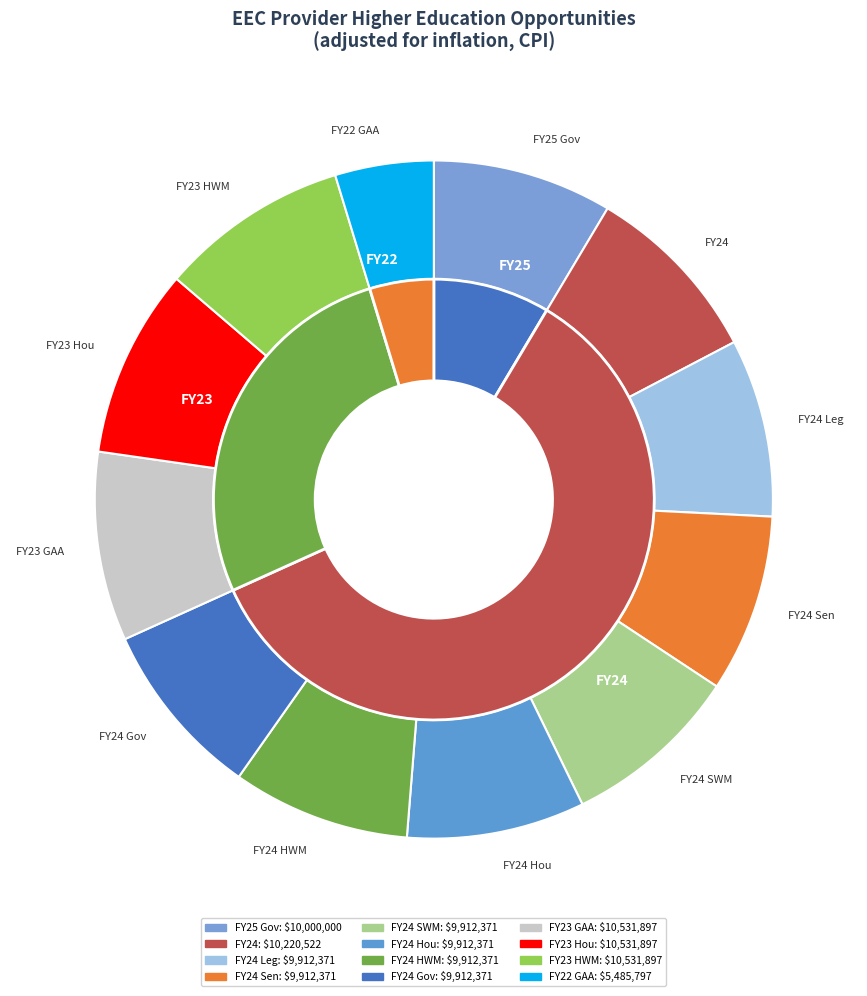

To the nearest percent, what portion does FY24 Hou represent?

8%